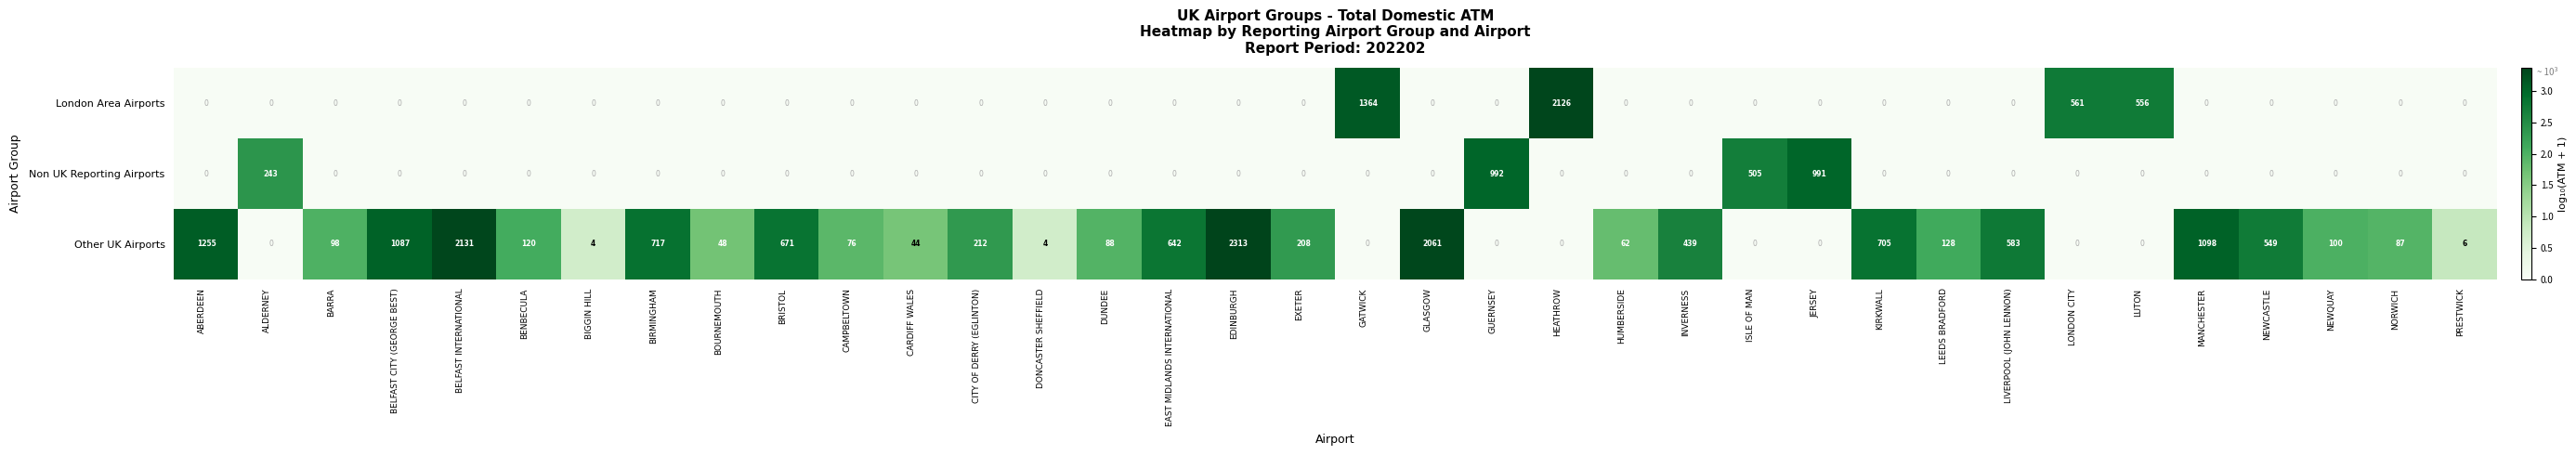

Which series changed the most between DONCASTER SHEFFIELD and EAST MIDLANDS INTERNATIONAL?

Other UK Airports